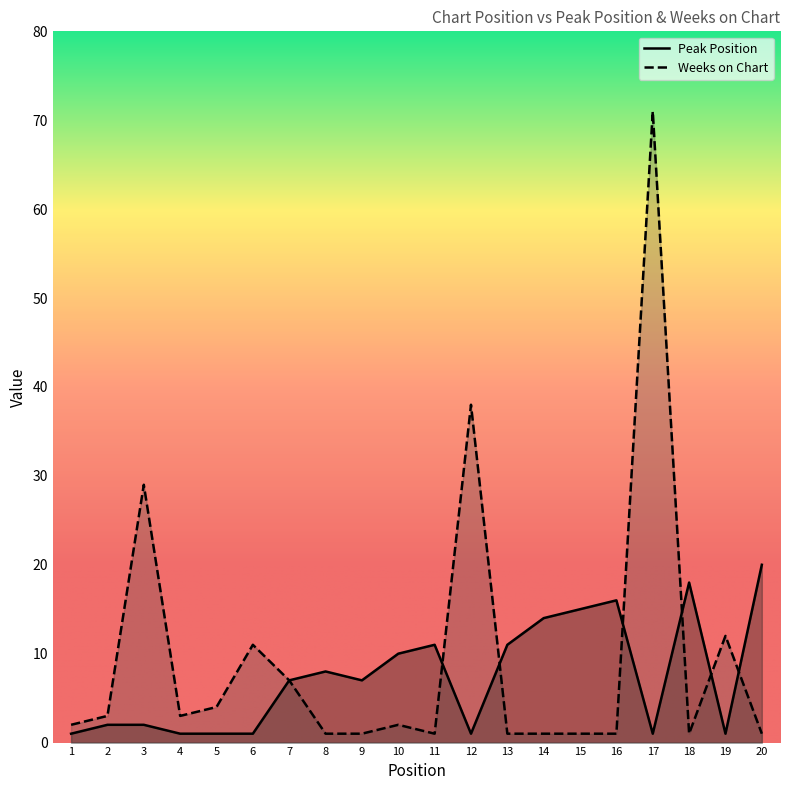

Rank the series at 3 from highest to lowest value.

Weeks on Chart, Peak Position